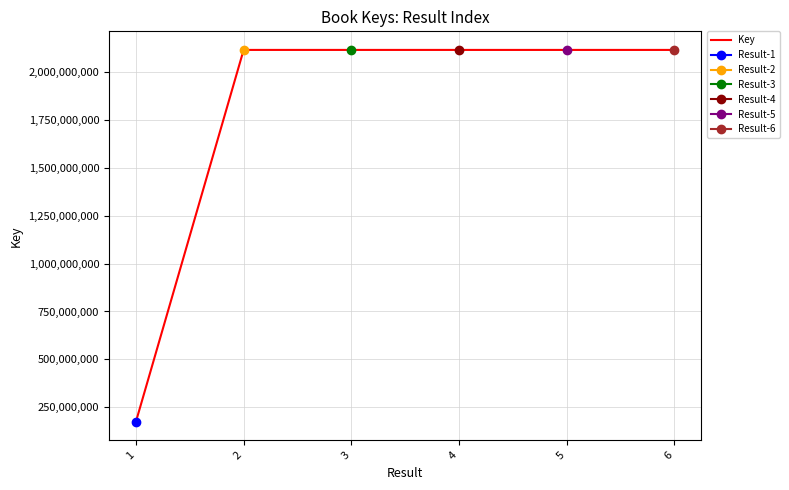

How many lines are shown in the chart?

1